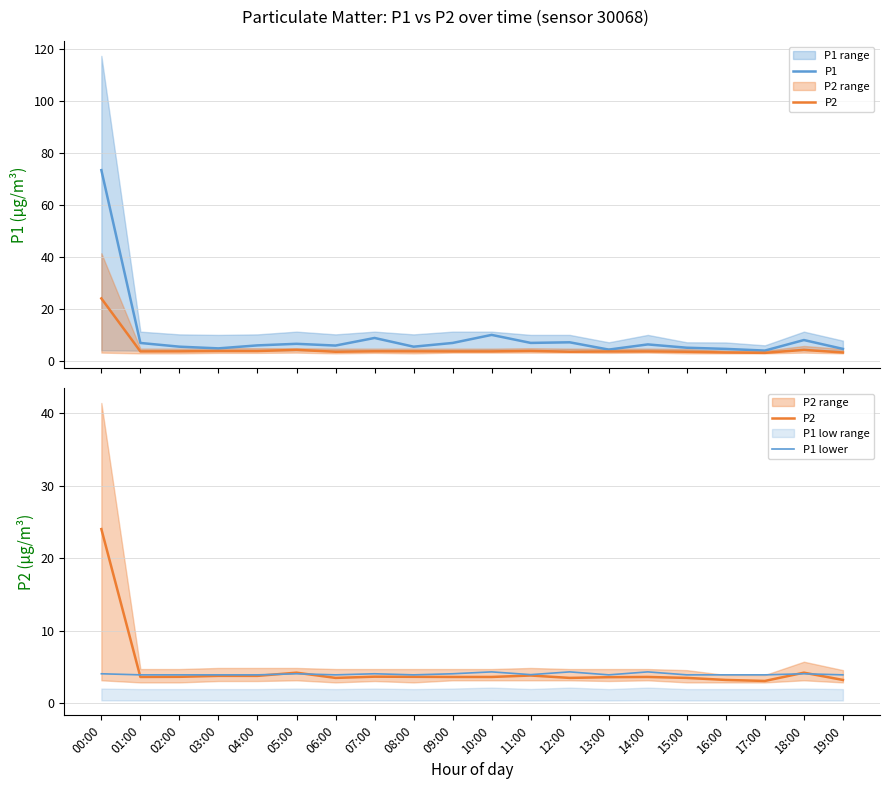

True or false: P1 and P1 lower intersect in this chart.

False